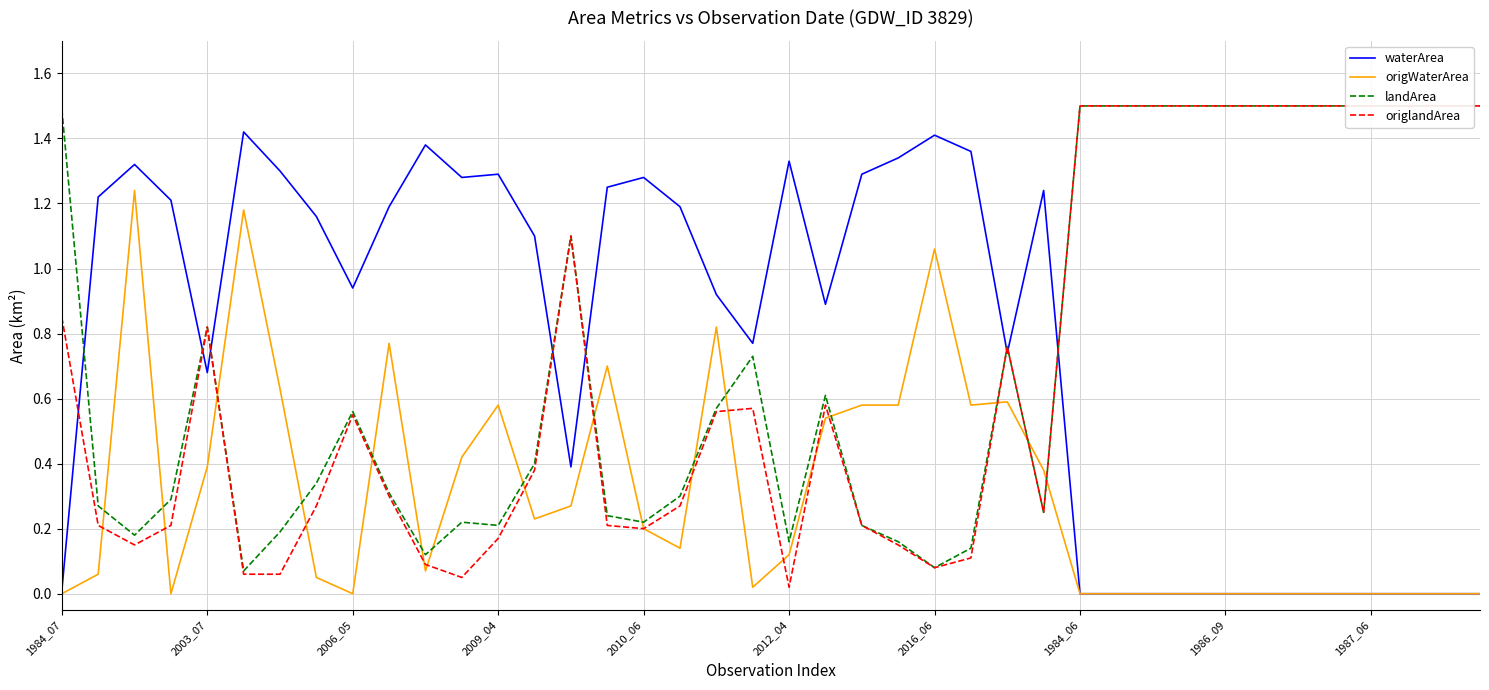

The waterArea series shows 0.2 at 2003_07. True or false?

False